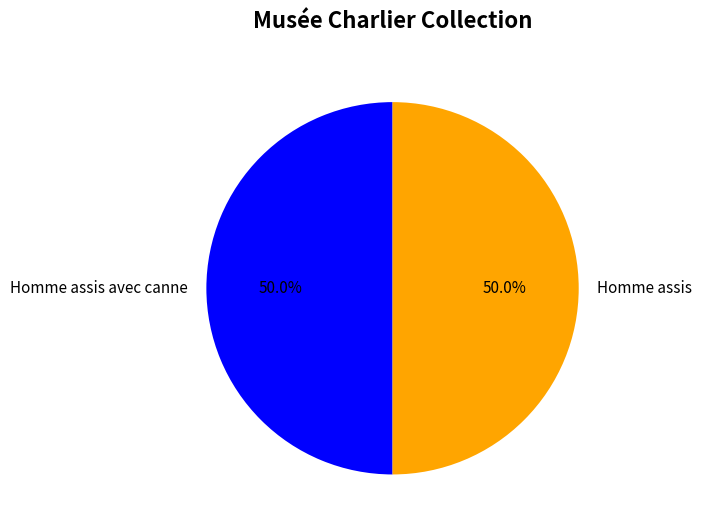

How many slices are in this pie chart?

2